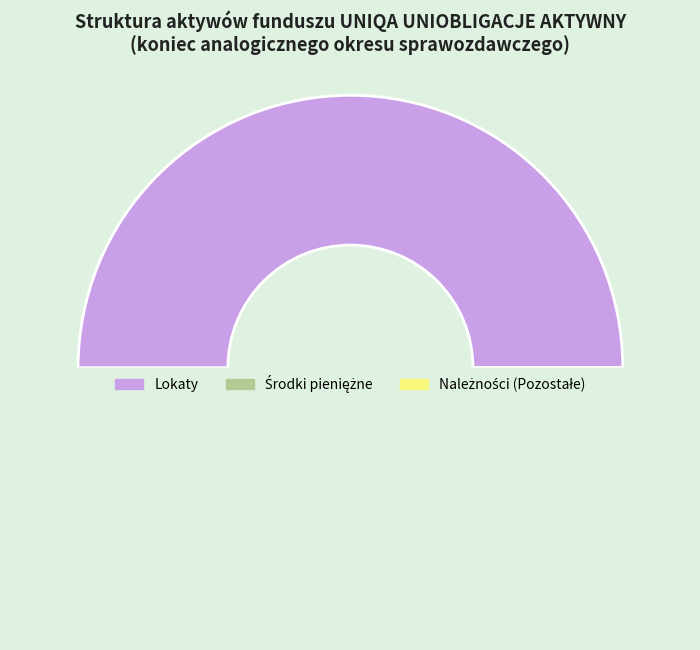

Rank the categories by value from lowest to highest.

Środki pieniężne, Należności (Pozostałe), Lokaty